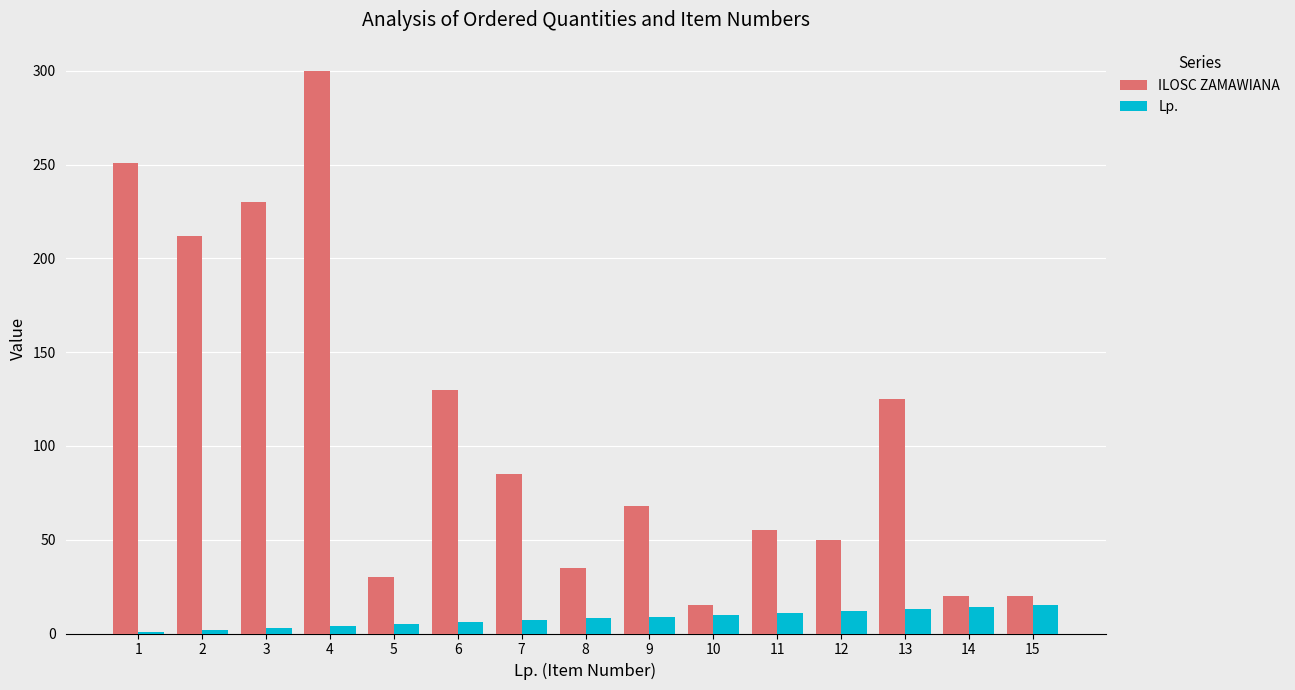

Which series has the widest spread of values?

ILOSC ZAMAWIANA